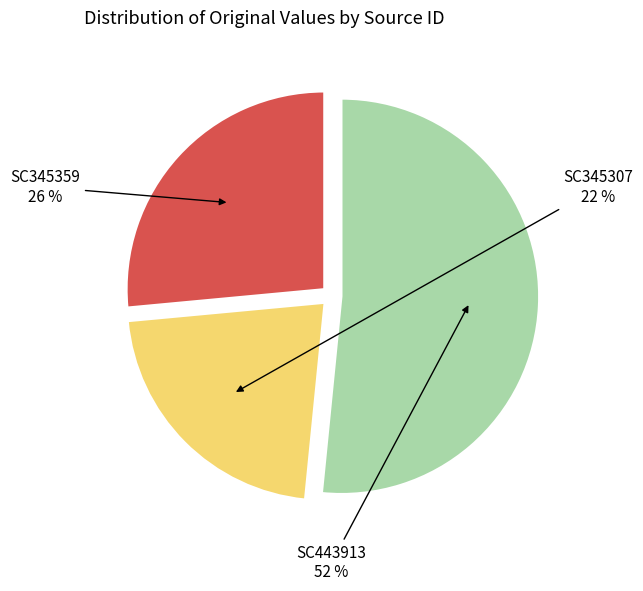

Is there any slice that represents more than half of the pie?

Yes